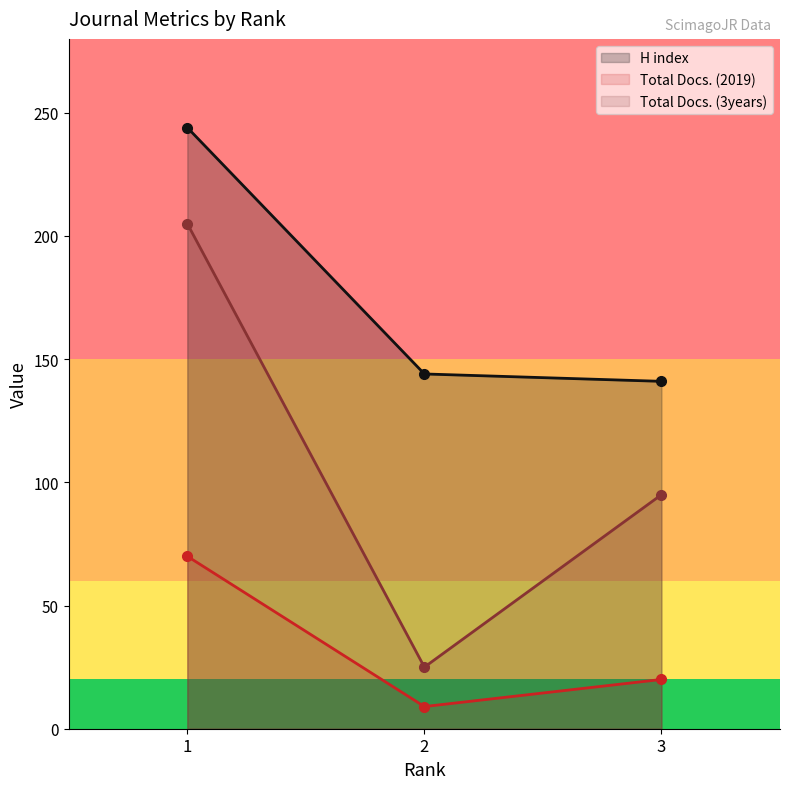

What is the difference between the maximum and minimum values in the Total Docs. (2019) series?

61